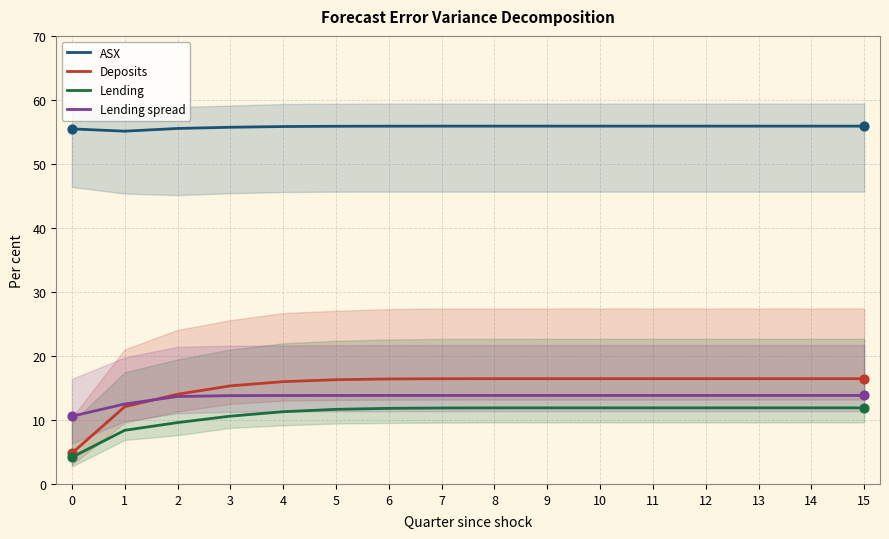

Is the value of Lending at 11 greater than the value of ASX at 14?

No